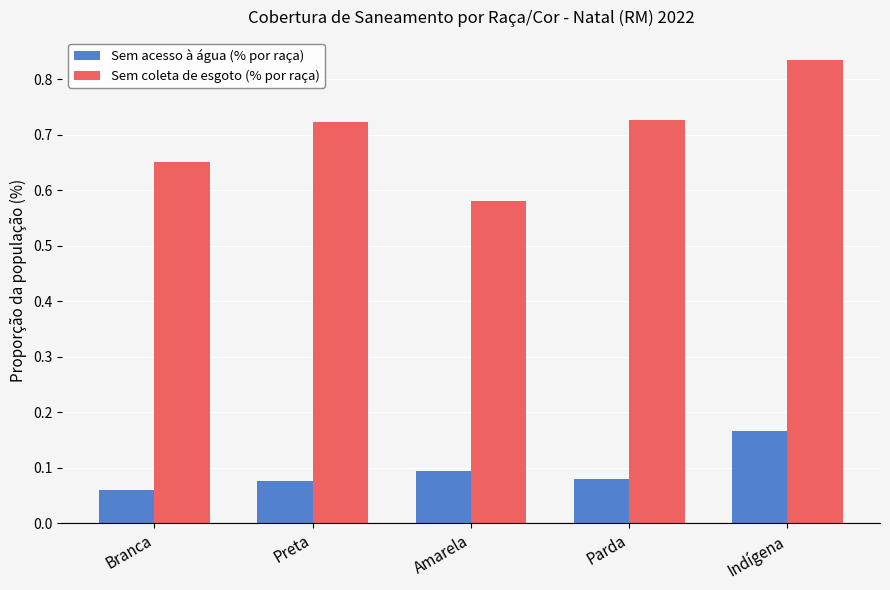

List the series in order of their overall mean, lowest first.

Sem acesso à água (% por raça), Sem coleta de esgoto (% por raça)